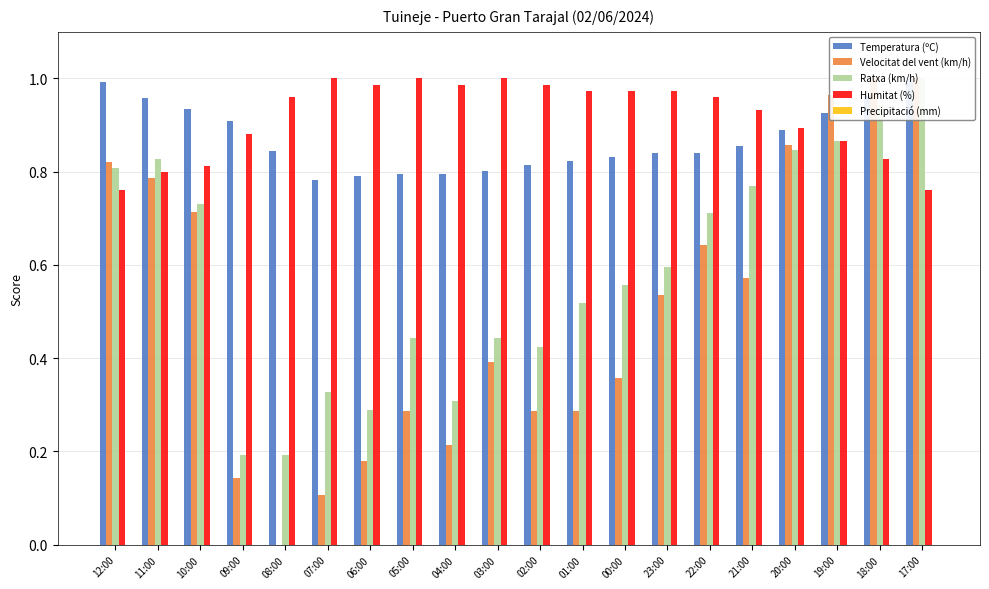

What is the minimum value for Temperatura (ºC)?

0.8